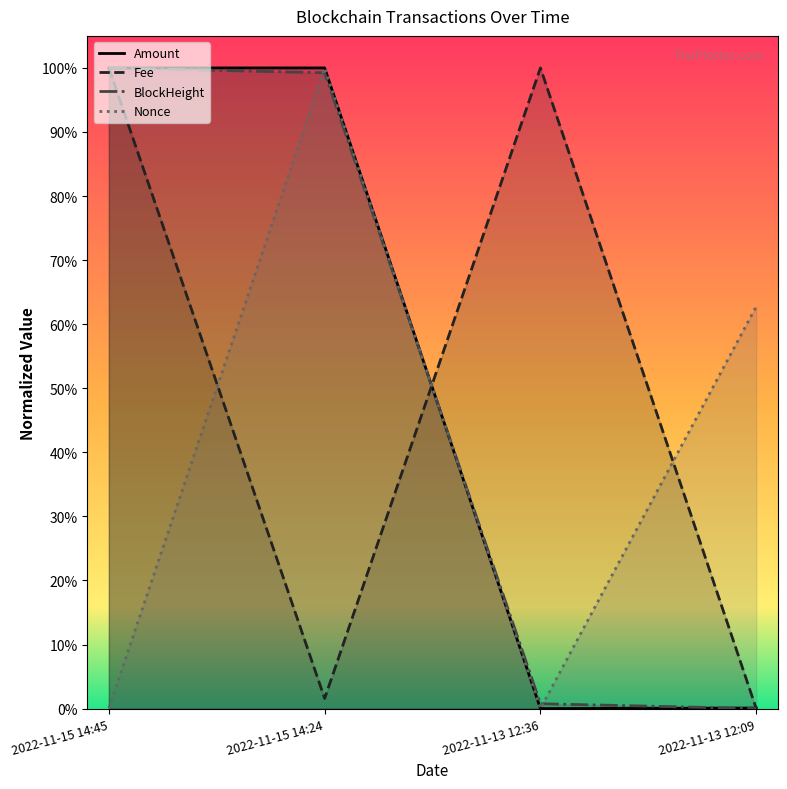

What are all the series names shown in the legend?

Amount, Fee, BlockHeight, Nonce